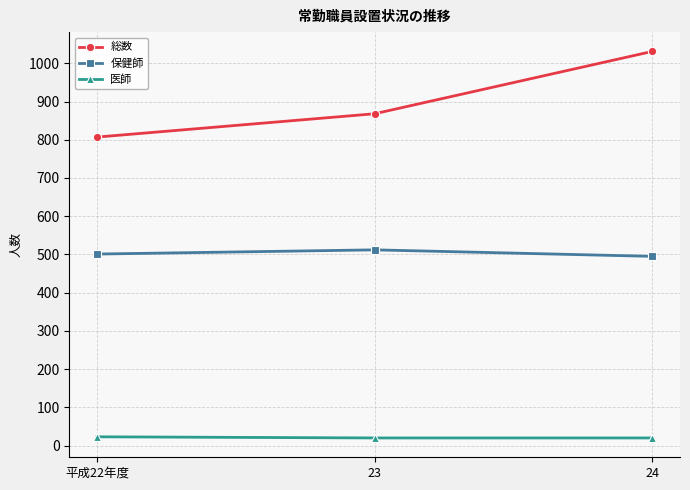

What is the sum of all 保健師 values?

1508